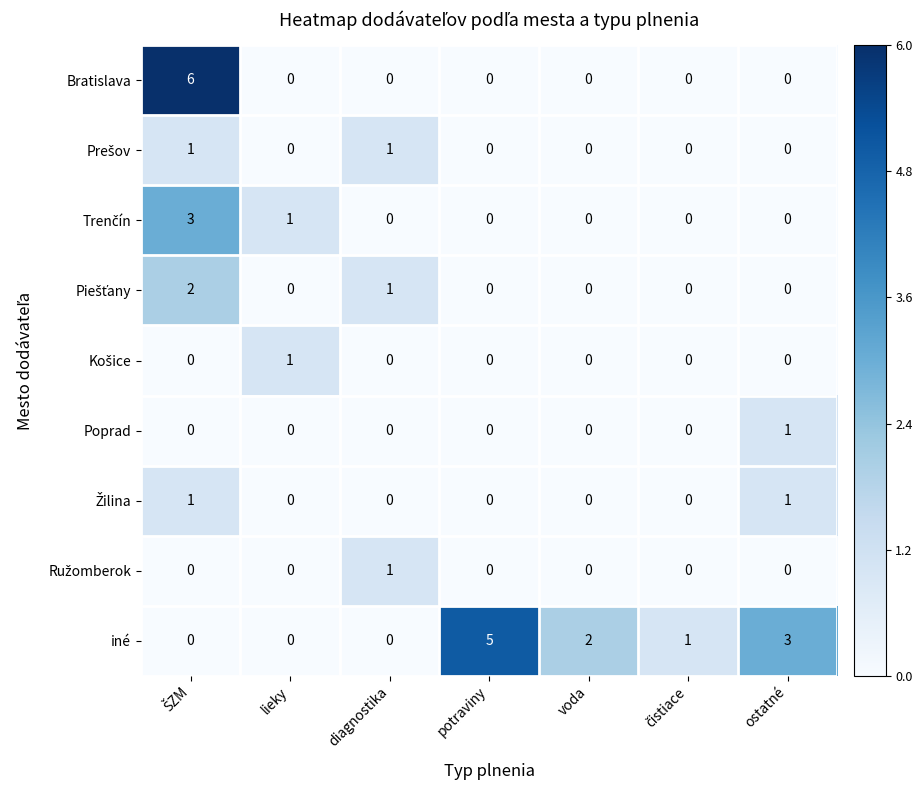

What is the spread (max minus min) of values at ostatné?

3